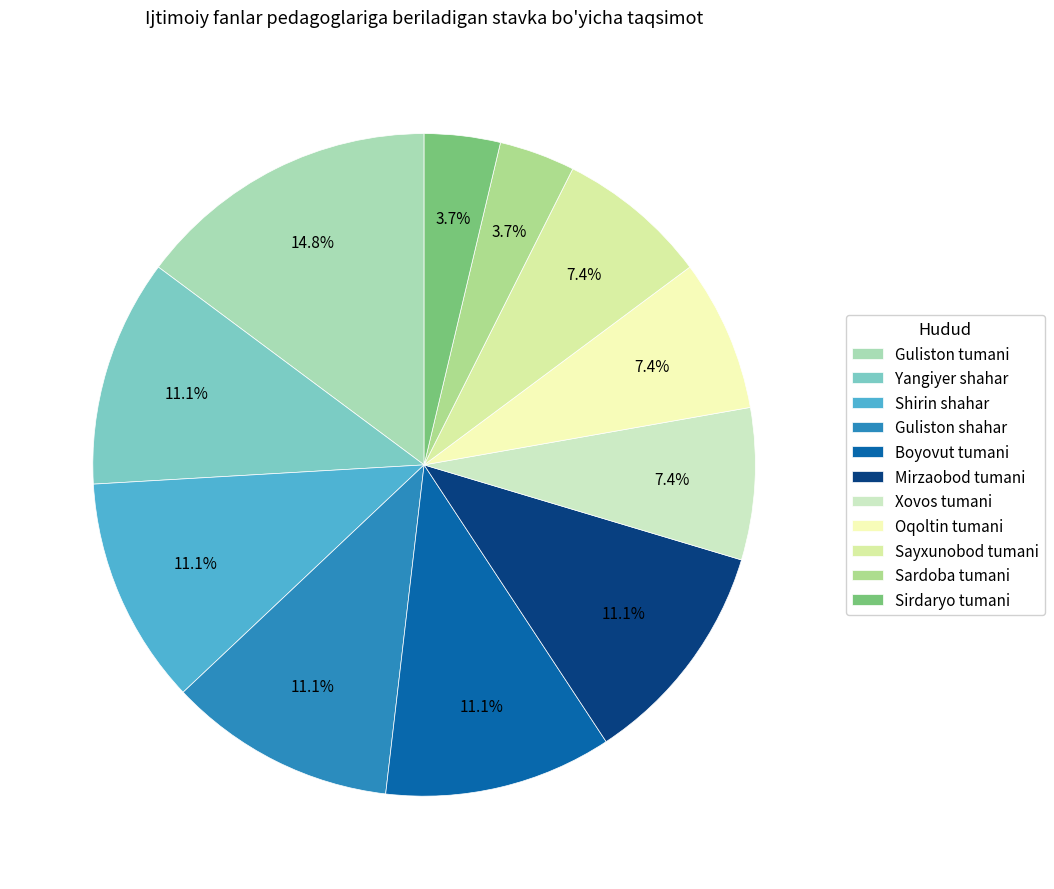

To the nearest percent, what portion does Yangiyer shahar represent?

11%